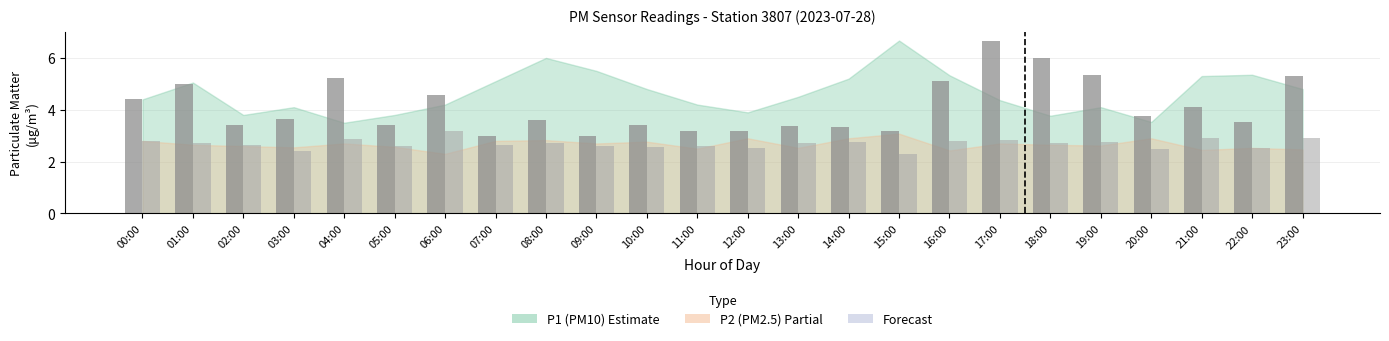

What is the total value across all series at 12:00?

5.7